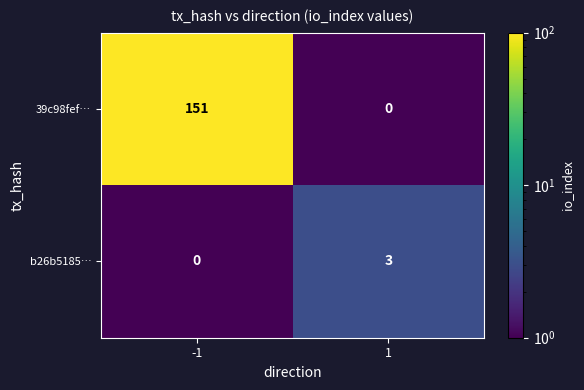

What is the maximum value for b26b5185…?

3